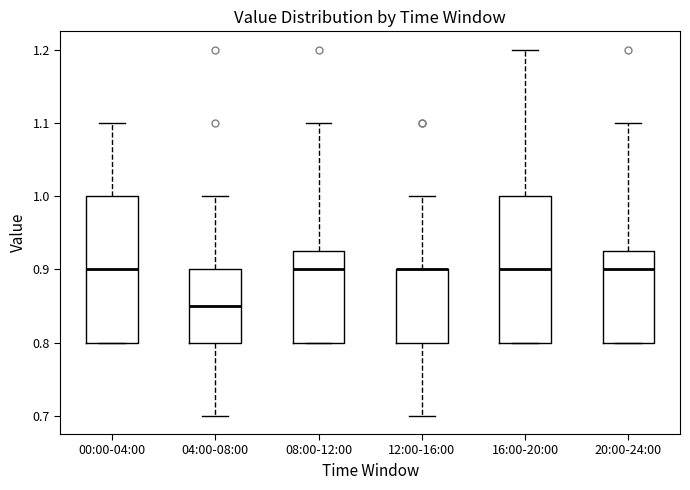

Where does the median line of the box for 04:00-08:00 sit on the y-axis? The values are not printed on the chart, so give them approximately, as read against the axis.

0.85